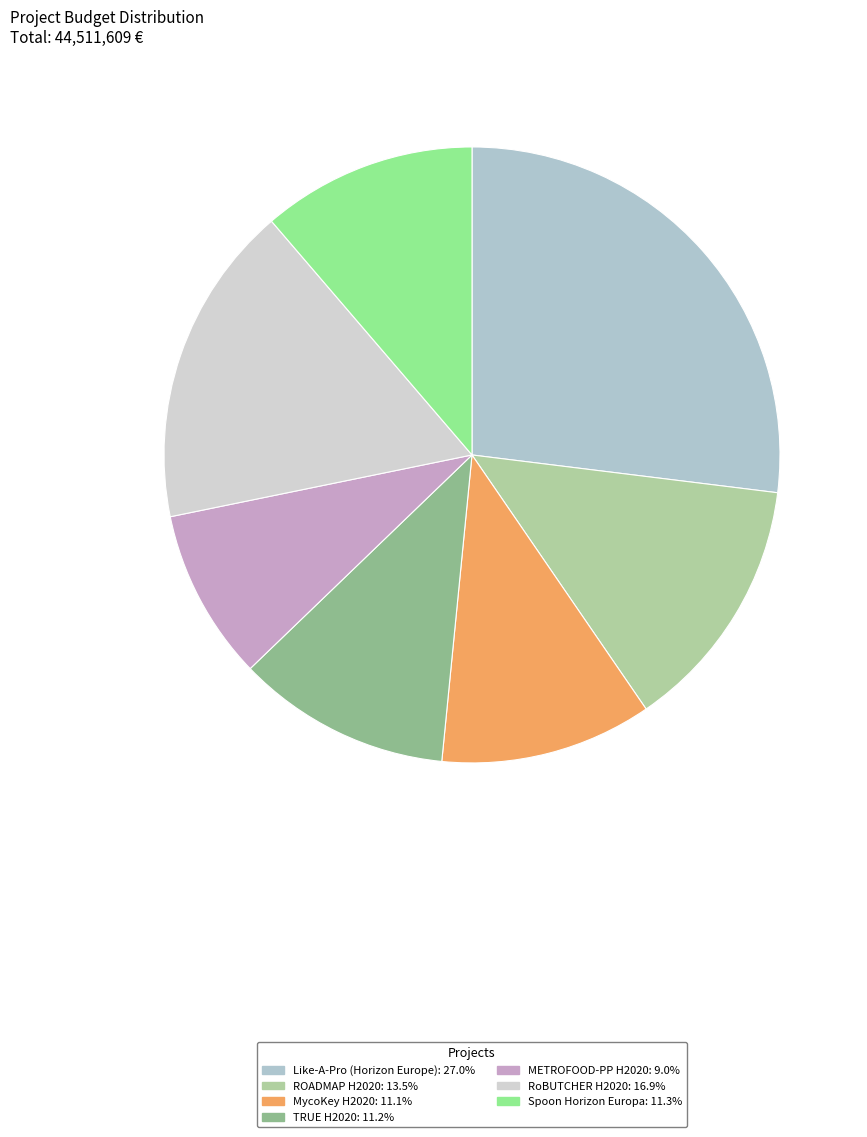

Count the number of slices in the pie.

7